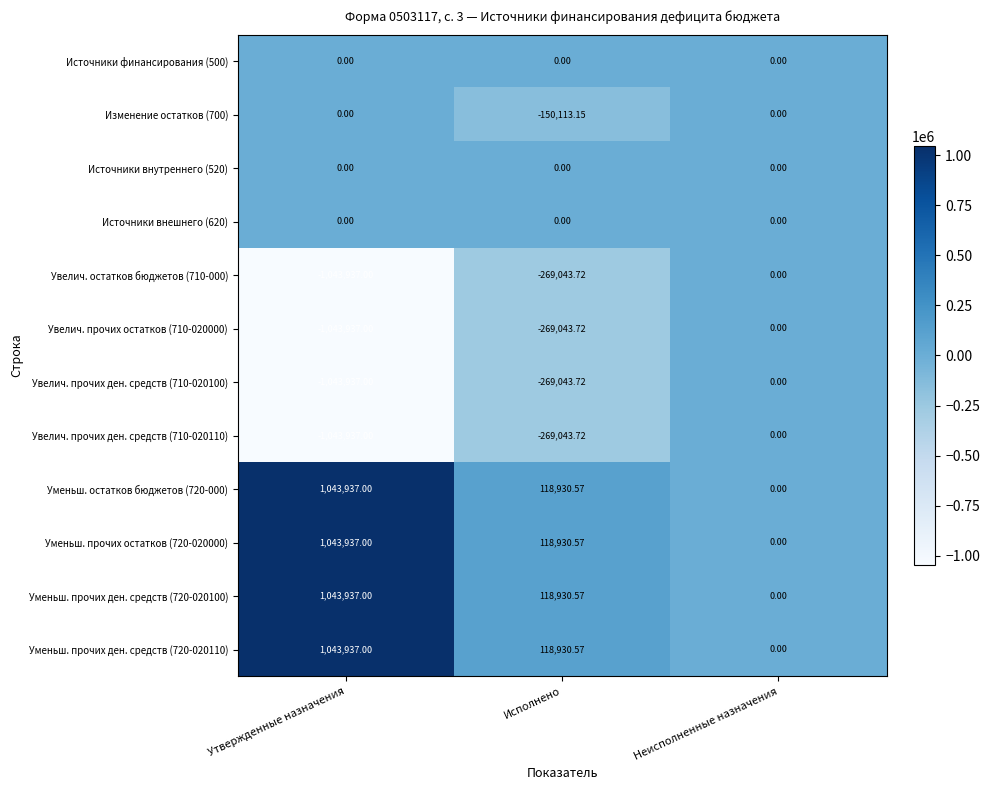

At which label does Уменьш. прочих ден. средств (720-020100) first exceed 118930?

Утвержденные назначения